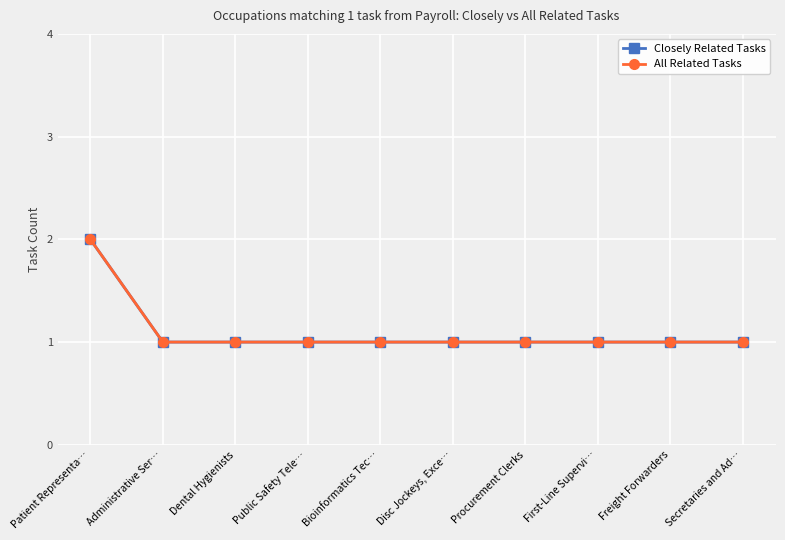

Which series has the largest total across all categories?

Closely Related Tasks